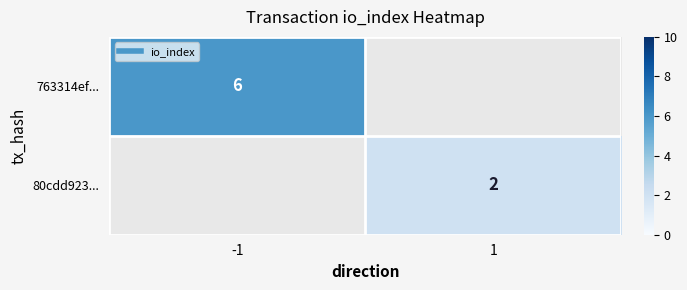

True or false: 80cdd923... has a value of 3.2 at 1.

False